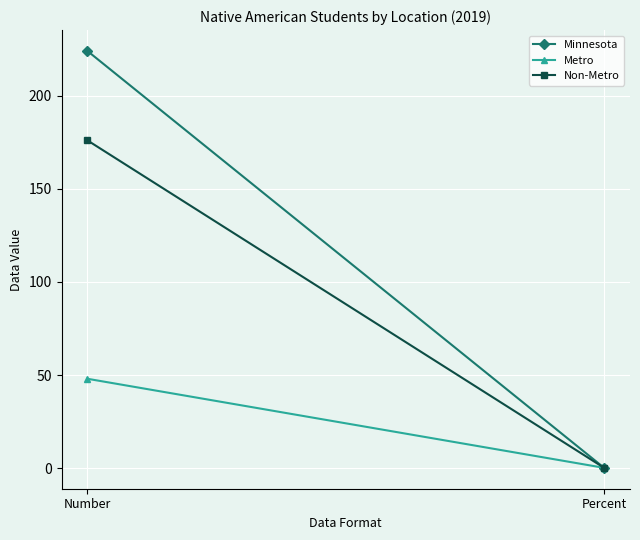

The value of Minnesota at Number is 327.3. True or false?

False